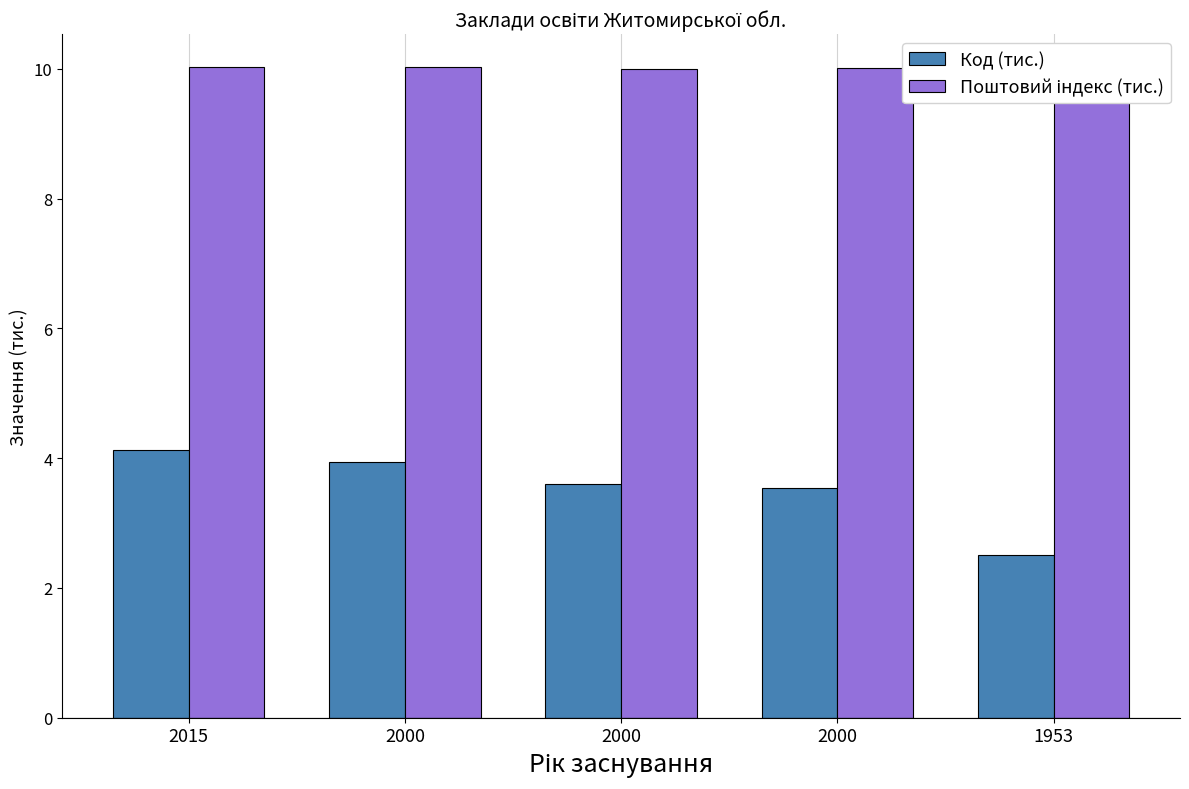

Which category has the highest value across all series?

2015